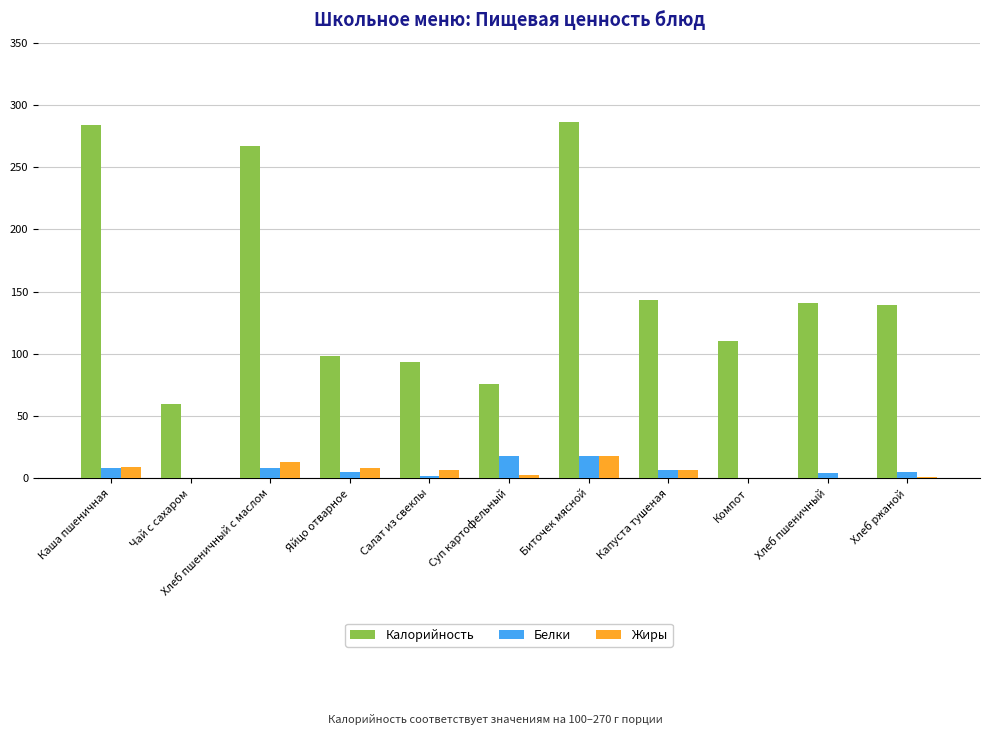

What is the sum of all Белки values?

75.7